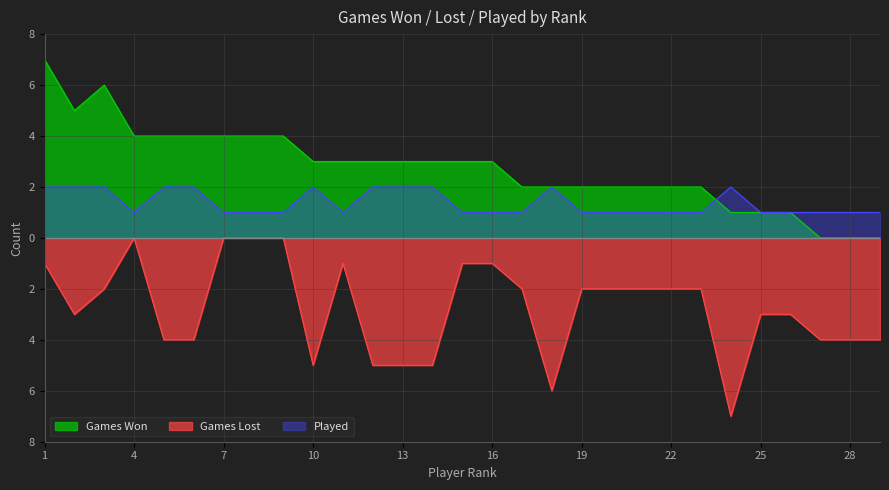

The Played series shows 1 at 21. True or false?

True